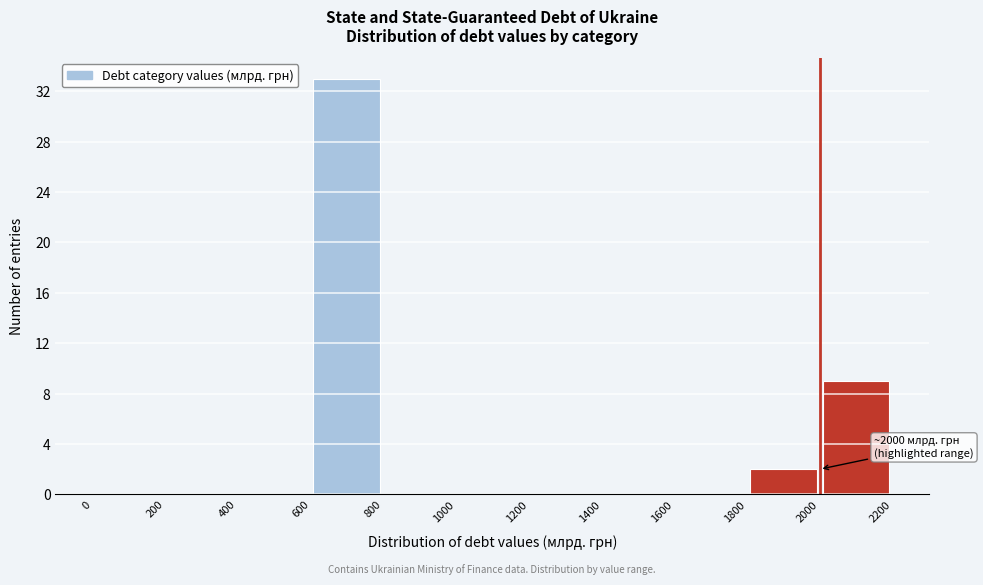

Over which range of the x-axis is the bar tallest?

600 to 800